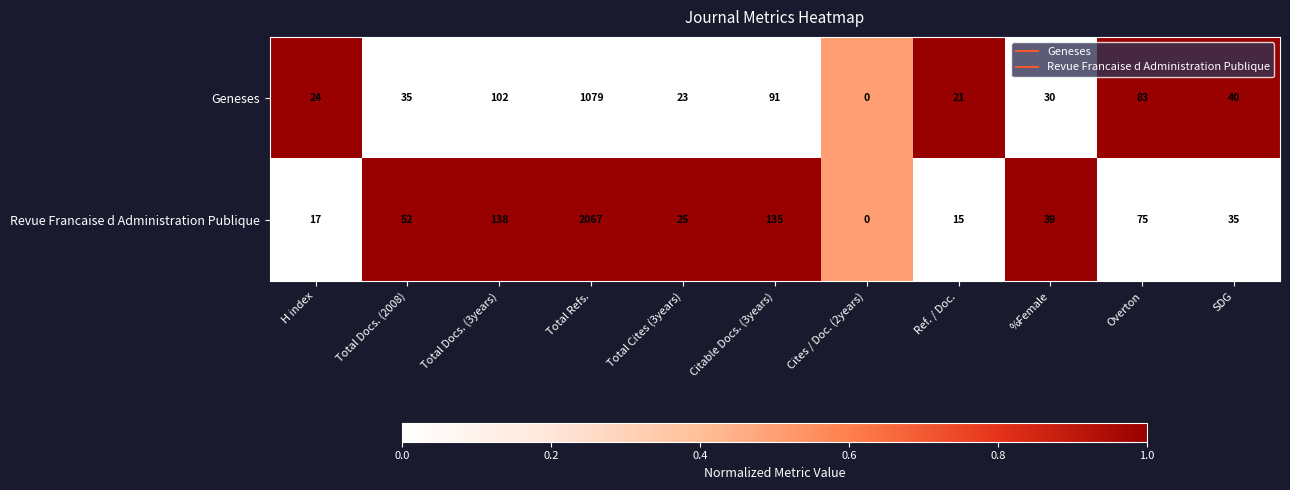

Reading right to left, transcribe all the data shown in this chart.

Geneses: SDG=40	Overton=83	%Female=30	Ref. / Doc.=21	Cites / Doc. (2years)=0	Citable Docs. (3years)=91	Total Cites (3years)=23	Total Refs.=1079	Total Docs. (3years)=102	Total Docs. (2008)=35	H index=24
Revue Francaise d Administration Publique: SDG=35	Overton=75	%Female=39	Ref. / Doc.=15	Cites / Doc. (2years)=0	Citable Docs. (3years)=135	Total Cites (3years)=25	Total Refs.=2067	Total Docs. (3years)=138	Total Docs. (2008)=52	H index=17